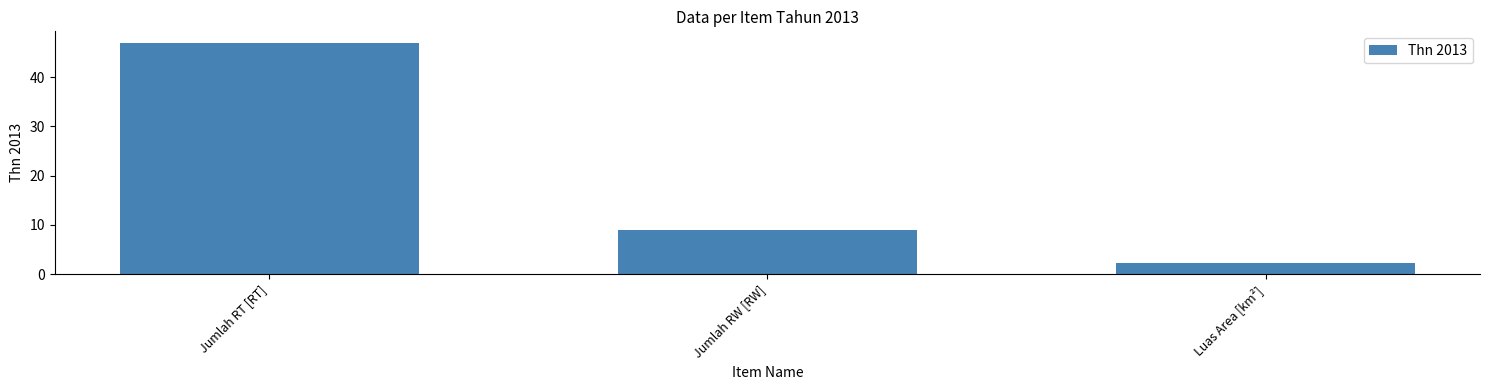

Reading left to right, what are all the values shown in this chart?

Jumlah RT [RT]=47.0	Jumlah RW [RW]=9.0	Luas Area [km²]=2.3